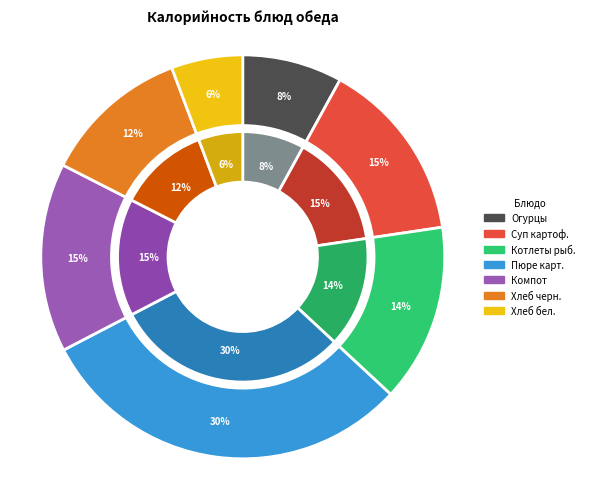

Which category has the smallest portion of the pie?

Хлеб пшеничный